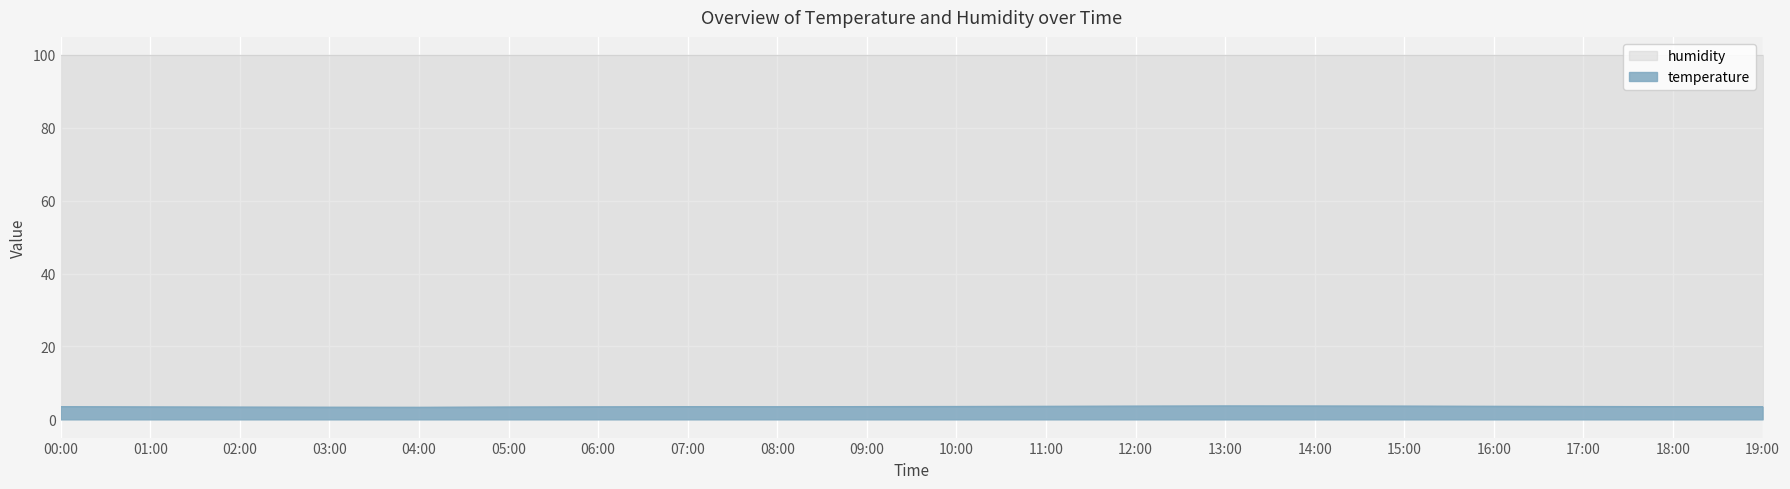

What is the maximum value shown in the chart?

99.9